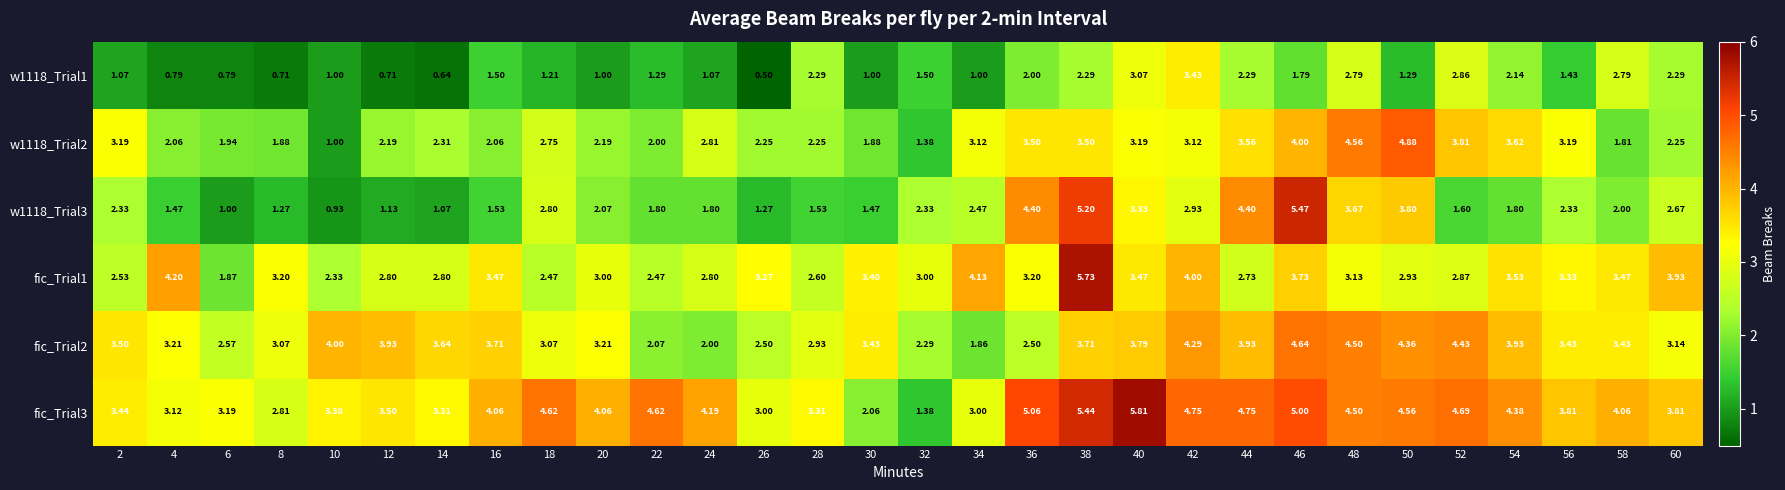

How many categories are shown in the chart?

30